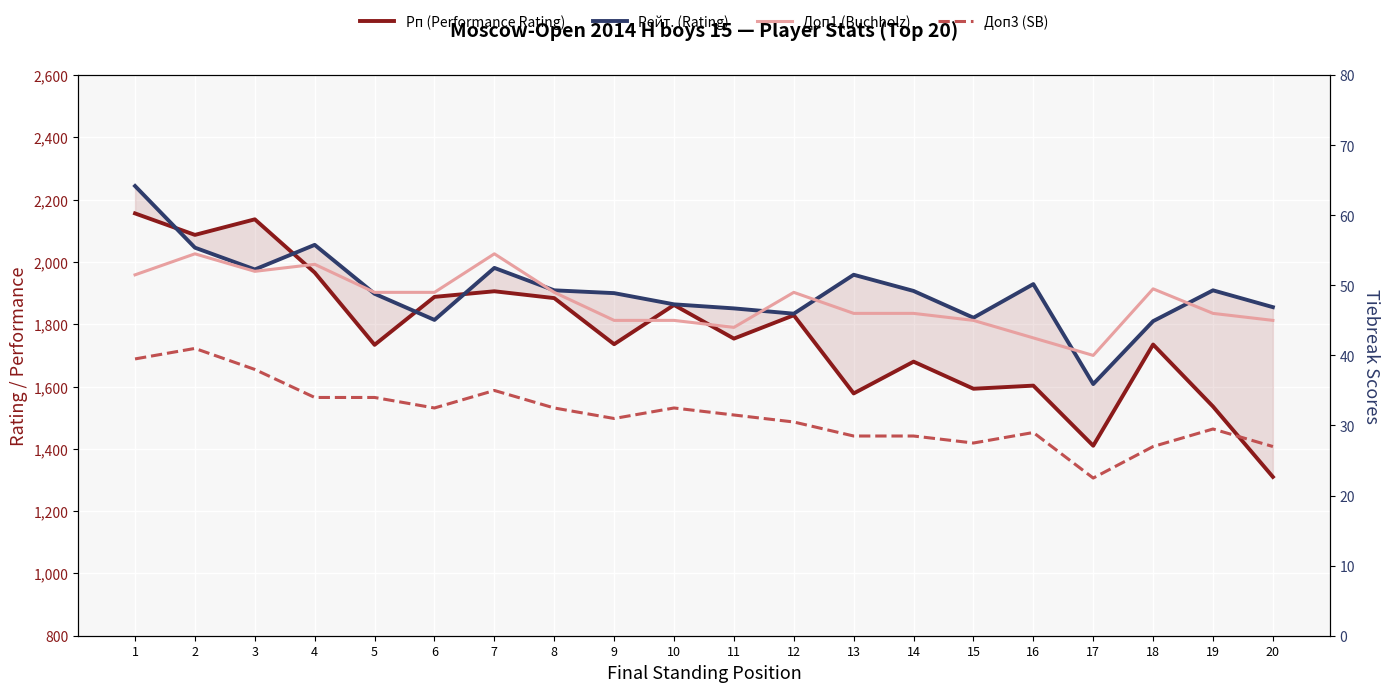

Reading right to left, list all the values displayed in this chart.

Рп (Performance Rating): 1310.0	1536.0	1735.0	1410.0	1603.0	1593.0	1680.0	1578.0	1829.0	1754.0	1862.0	1736.0	1884.0	1906.0	1888.0	1734.0	1966.0	2137.0	2087.0	2156.0
Рейт. (Rating): 1855.0	1909.0	1810.0	1608.0	1929.0	1821.0	1907.0	1959.0	1834.0	1851.0	1864.0	1900.0	1909.0	1981.0	1814.0	1898.0	2055.0	1976.0	2046.0	2244.0
Доп1 (Buchholz): 45.0	46.0	49.5	40.0	42.5	45.0	46.0	46.0	49.0	44.0	45.0	45.0	49.0	54.5	49.0	49.0	53.0	52.0	54.5	51.5
Доп3 (SB): 27.0	29.5	27.0	22.5	29.0	27.5	28.5	28.5	30.5	31.5	32.5	31.0	32.5	35.0	32.5	34.0	34.0	38.0	41.0	39.5